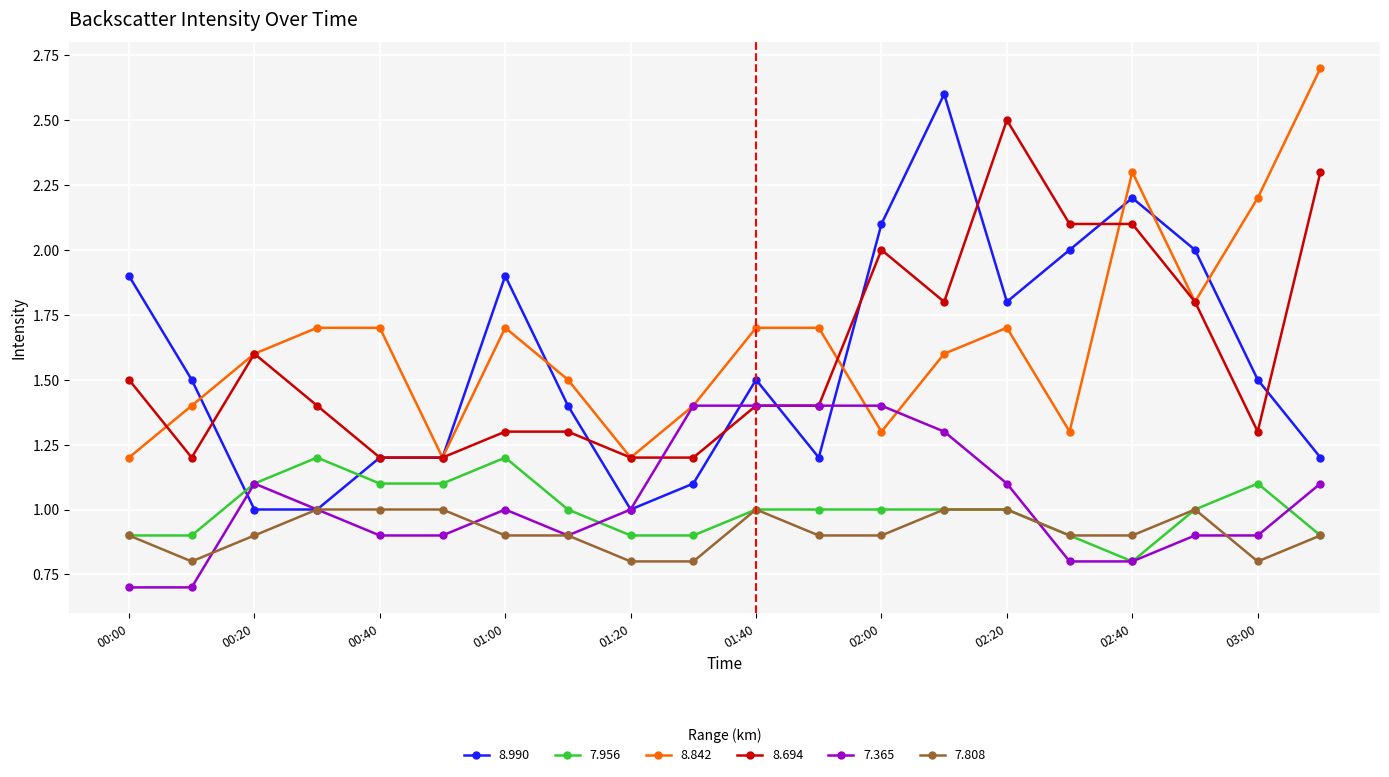

Which series has the largest range (max minus min)?

8.990